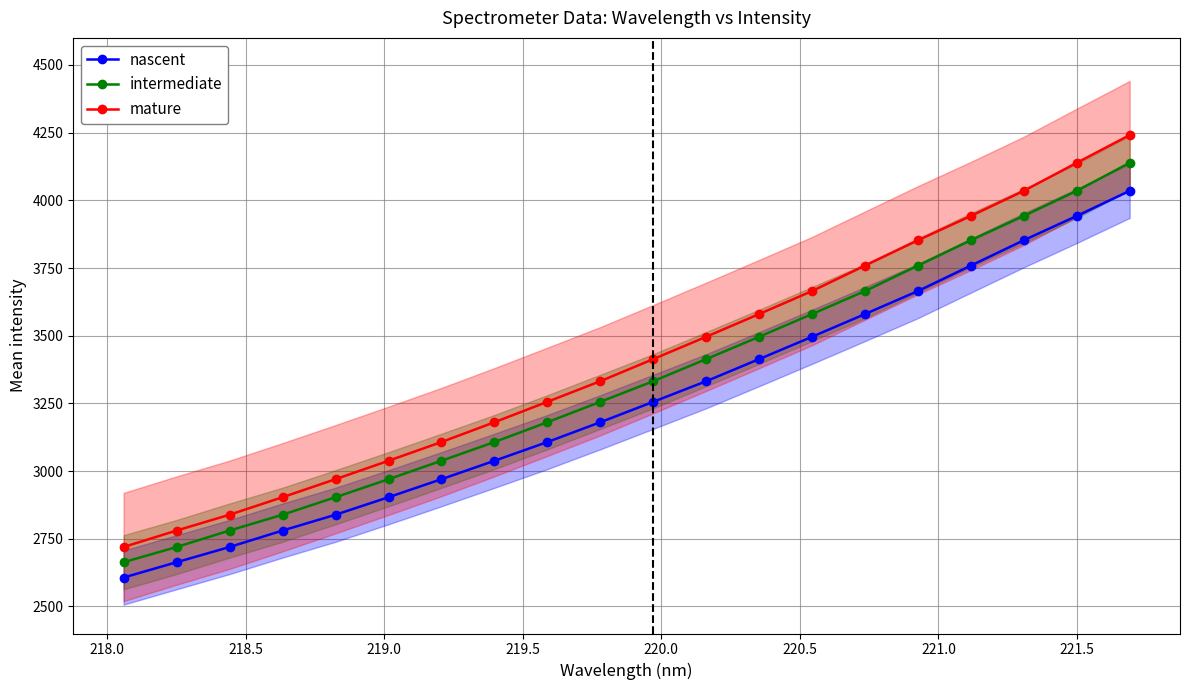

True or false: nascent and mature cross at least once.

False